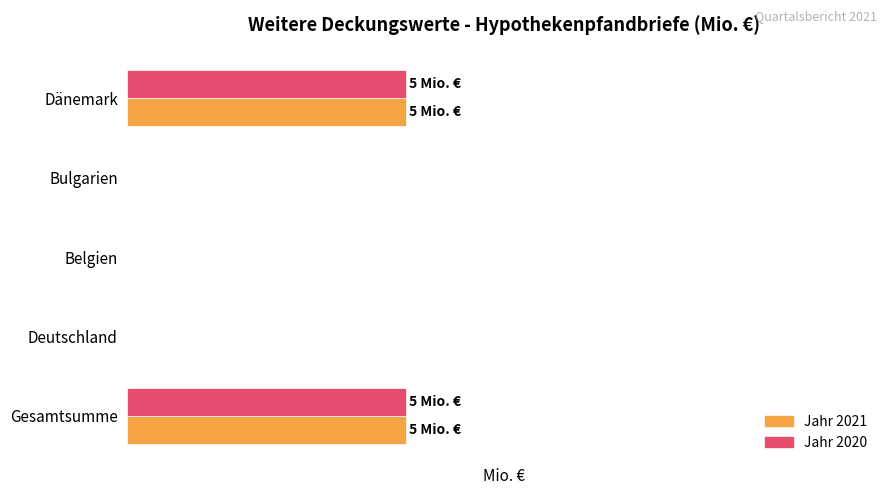

How many Jahr 2020 values are between 0 and 5?

5